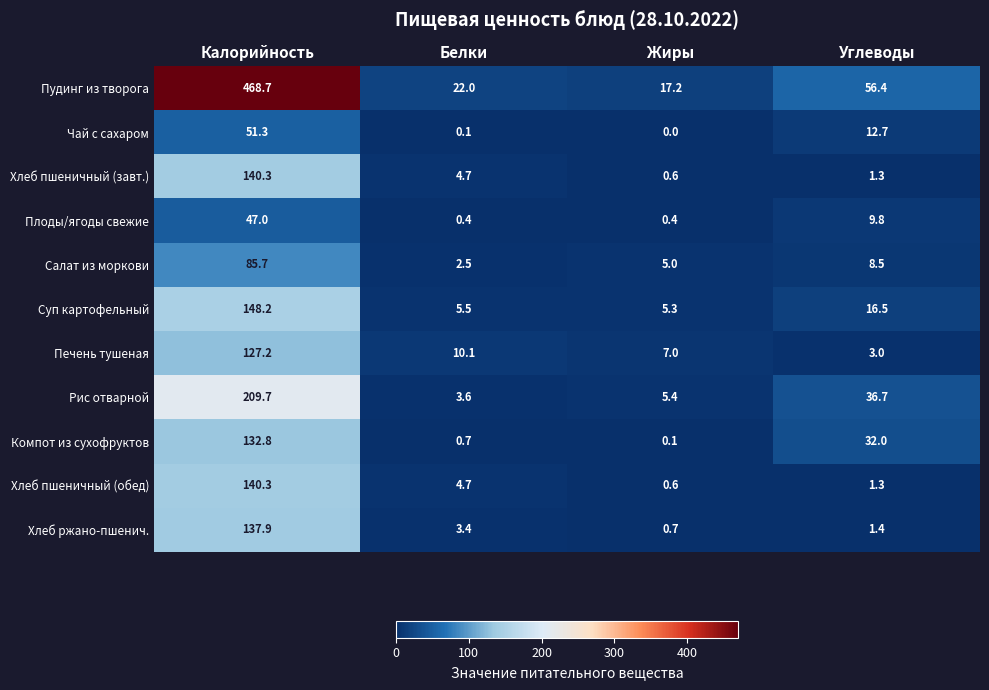

What is the difference between the highest and lowest values at Белки?

21.9